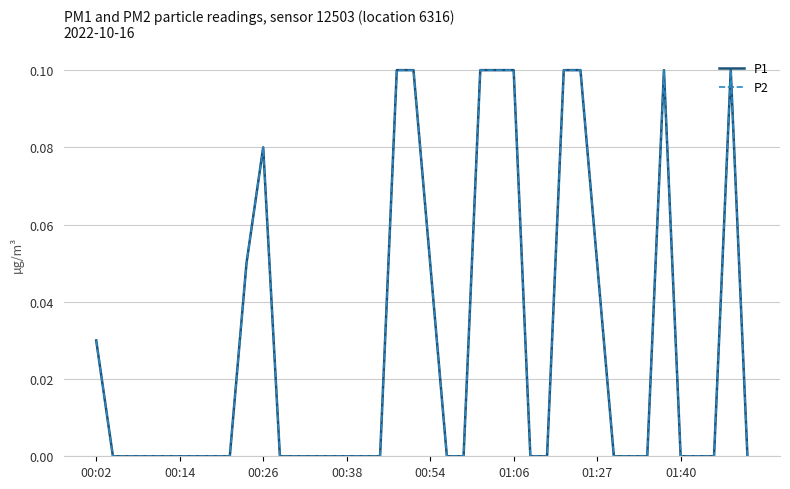

Where is P2 nearest to the value 0?

00:14